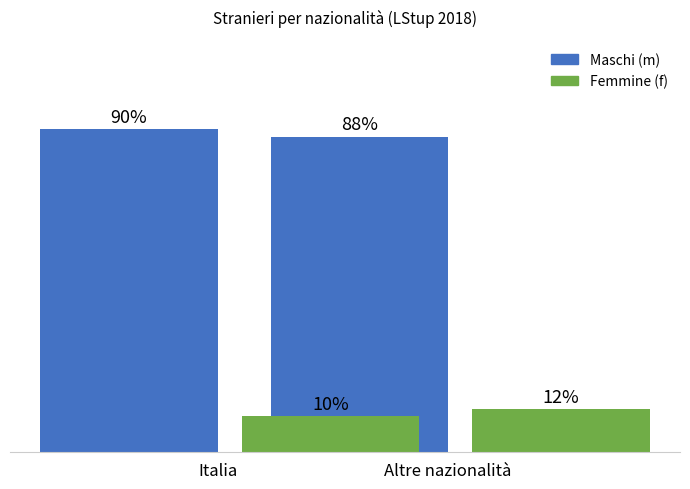

List the labels in order of Femmine (f) value, largest first.

Altre nazionalità, Italia